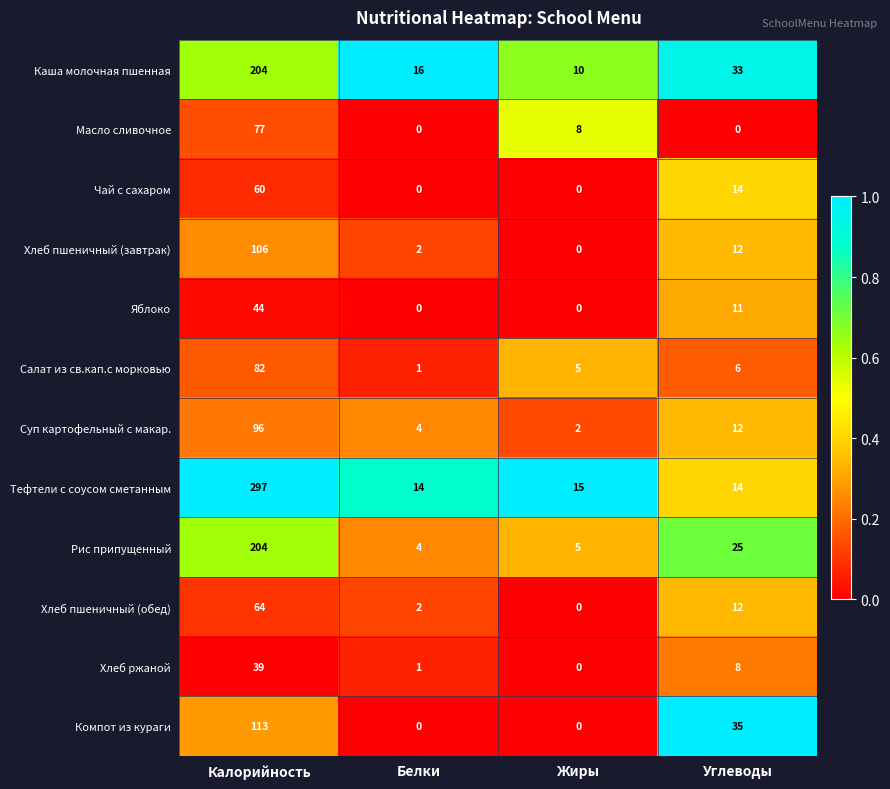

Between Жиры and Углеводы, which series saw the biggest shift?

Компот из кураги